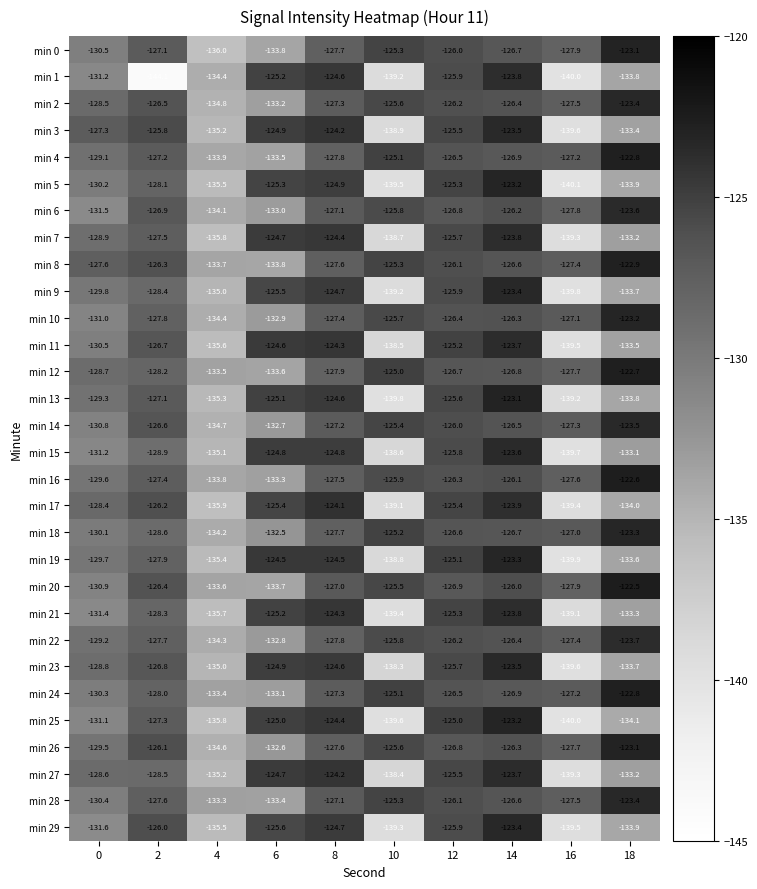

Where does the min 23 series first go above -126?

6